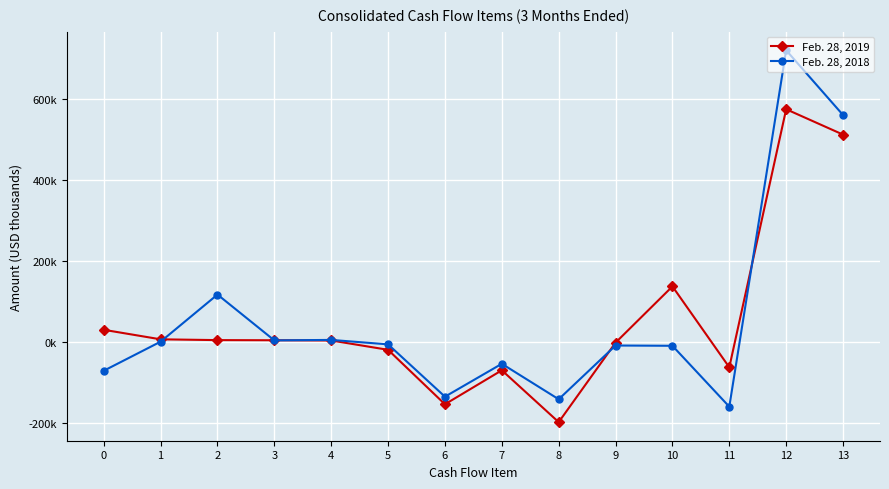

What are all the series names shown in the legend?

Feb. 28, 2019, Feb. 28, 2018